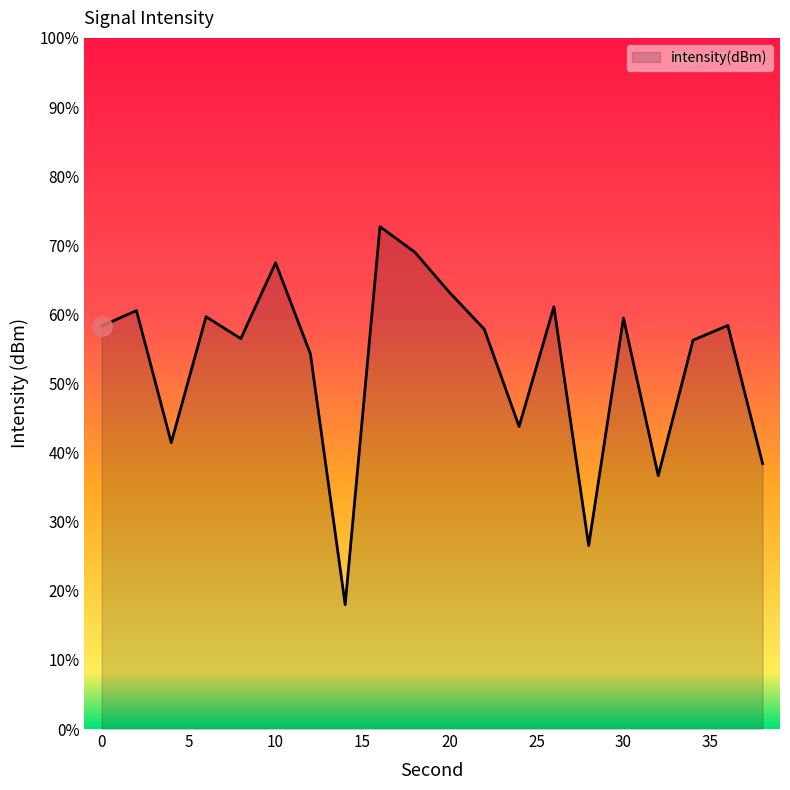

How many points are lower than both their immediate neighbors (excluding endpoints)?

6